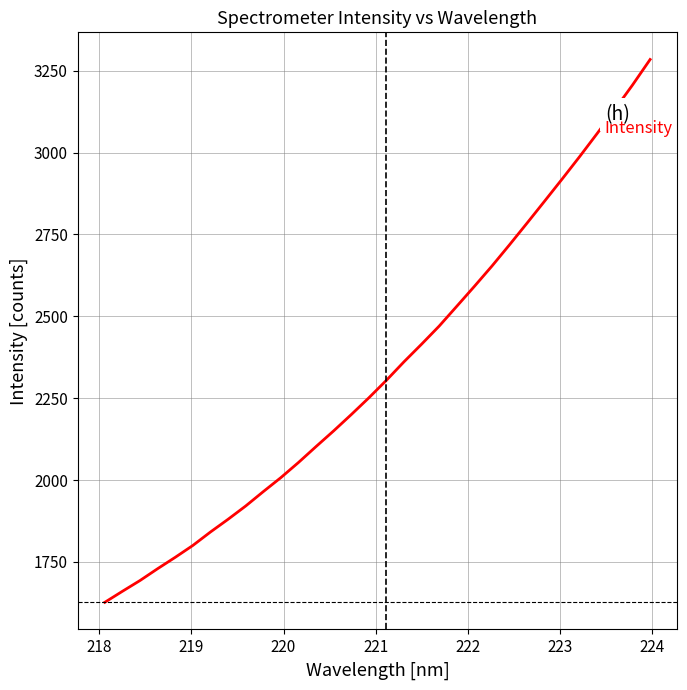

What is the difference between the maximum and minimum values?

1657.4